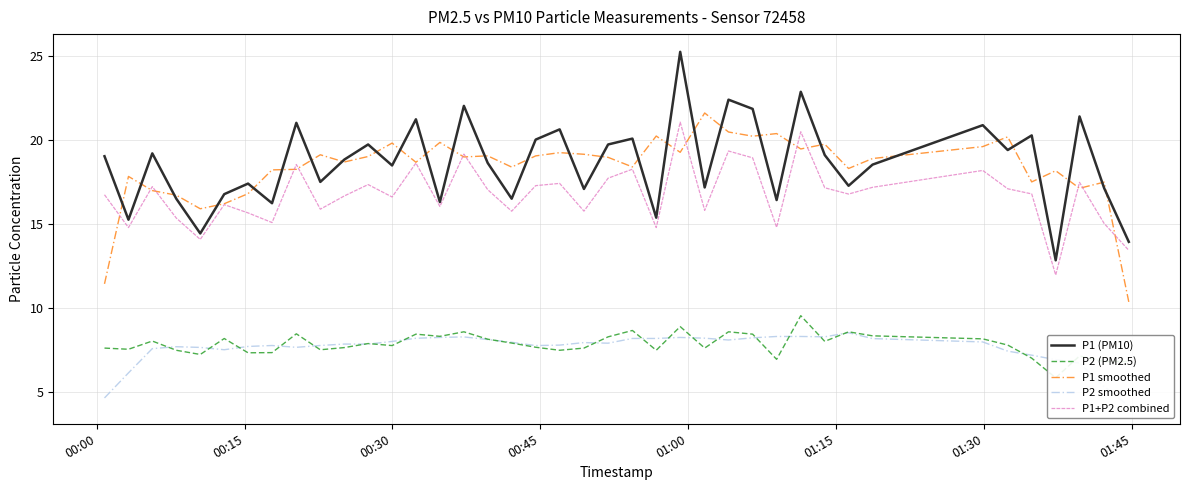

True or false: P1 smoothed has more than 1 interior local peaks.

True